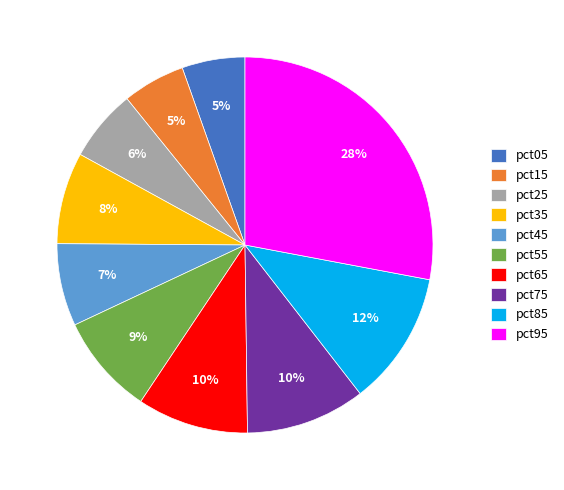

Which category has the biggest portion of the pie?

pct95